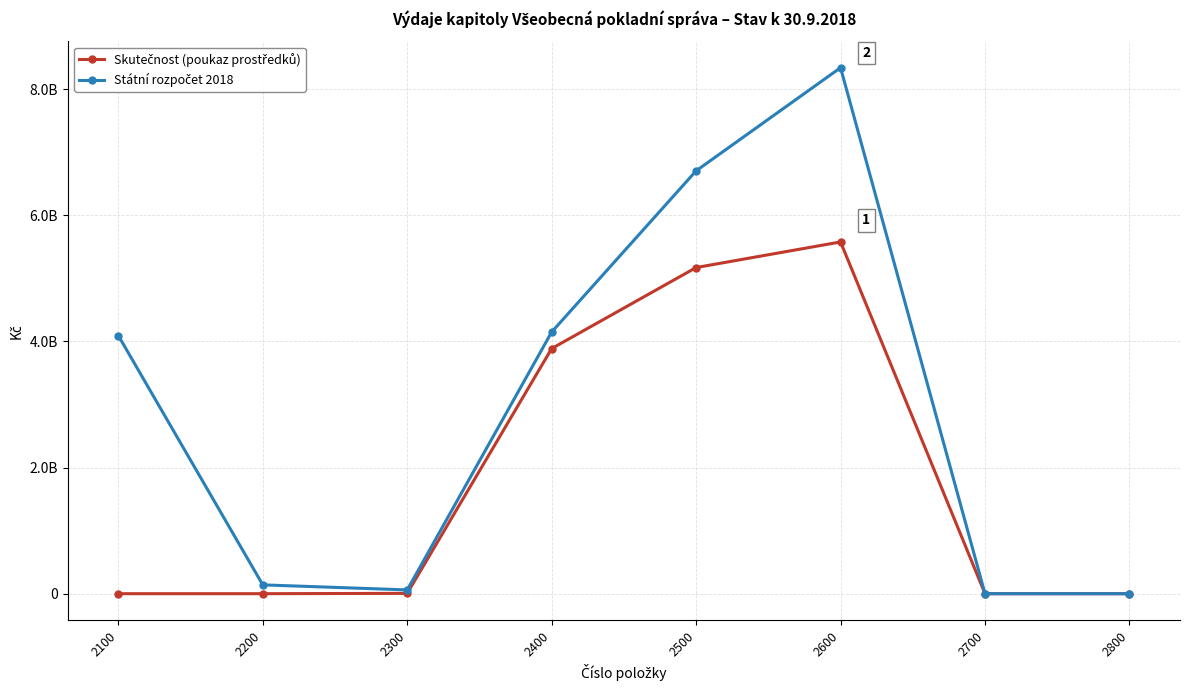

Reading right to left, what are all the values shown in this chart?

Skutečnost (poukaz prostředků): 0.0	0.0	5578565652.1	5172587922.5	3887882919.0	5417196.1	0.0	0.0
Státní rozpočet 2018: 0.0	0.0	8342450000.0	6706415801.0	4150000000.0	60000000.0	140000000.0	4093678212.0